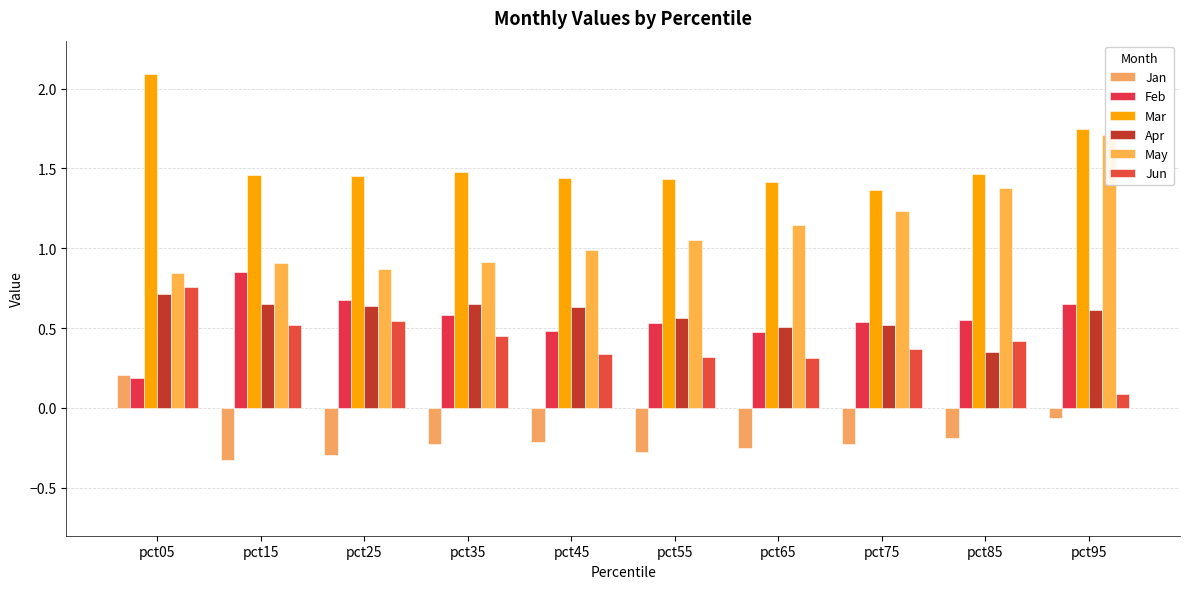

List the series in order of their peak value, lowest first.

Jan, Apr, Jun, Feb, May, Mar